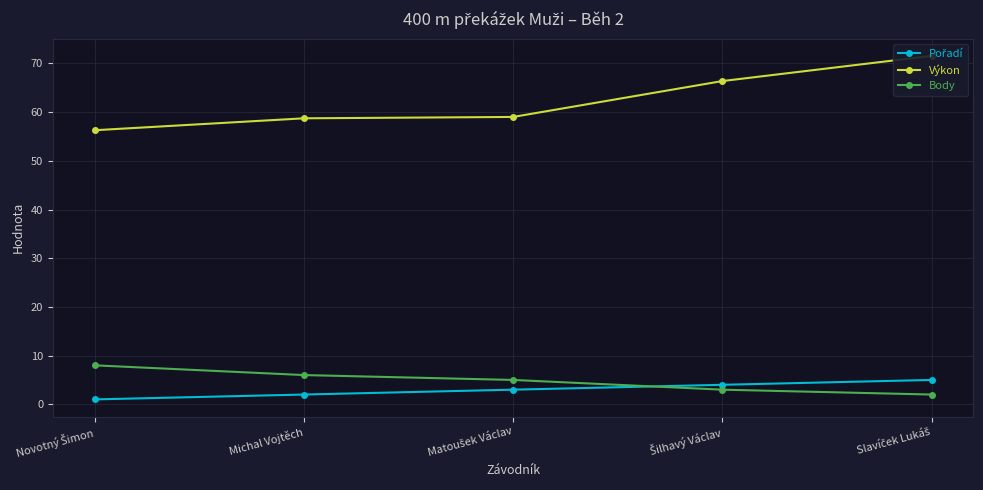

What is the greatest value displayed?

71.6